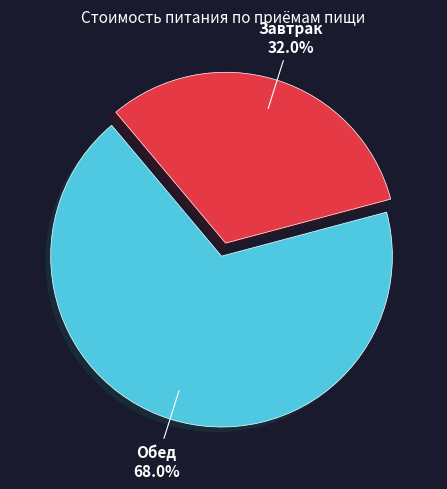

What is the ratio of the value at Обед to the value at Завтрак?

2.1